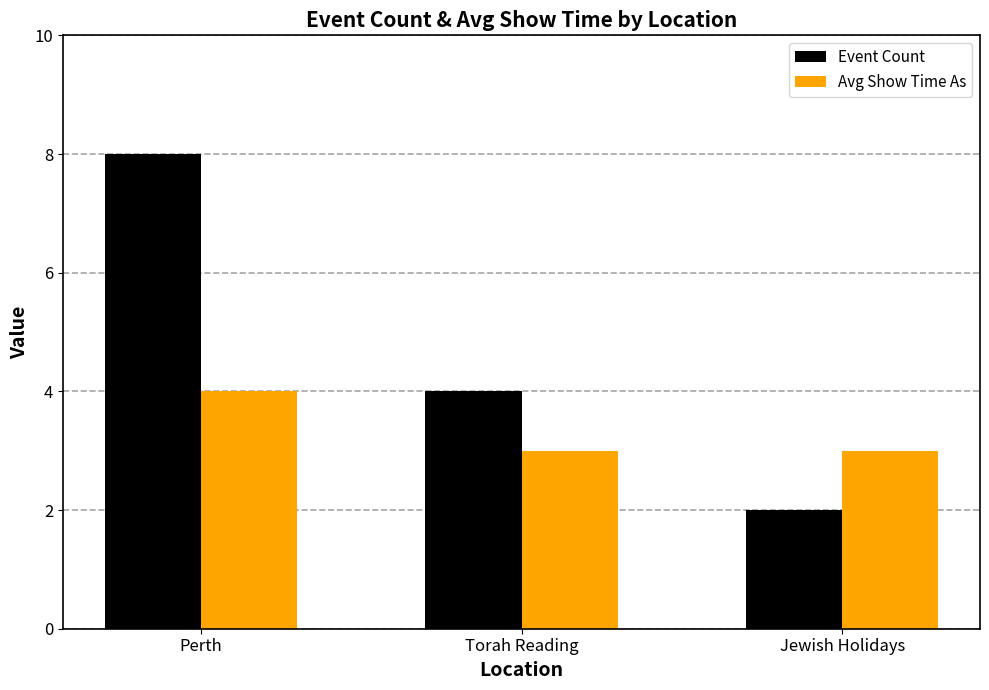

What is the average value of the Avg Show Time As series?

3